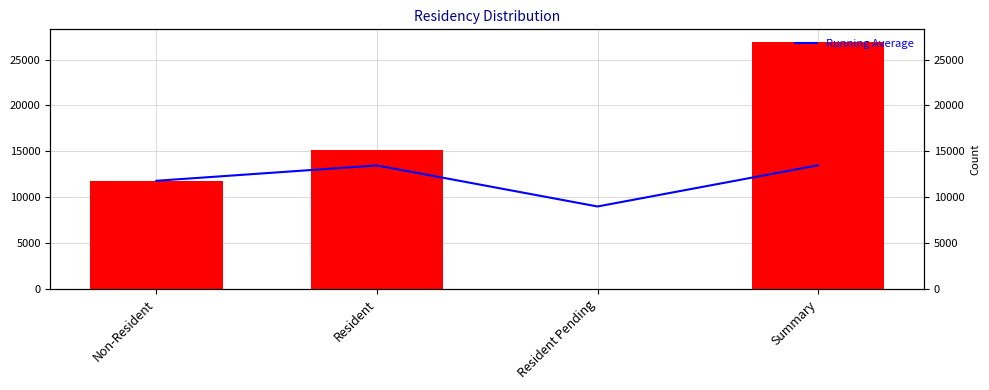

List the series in order of their peak value, lowest first.

Running Average, ID (Count)